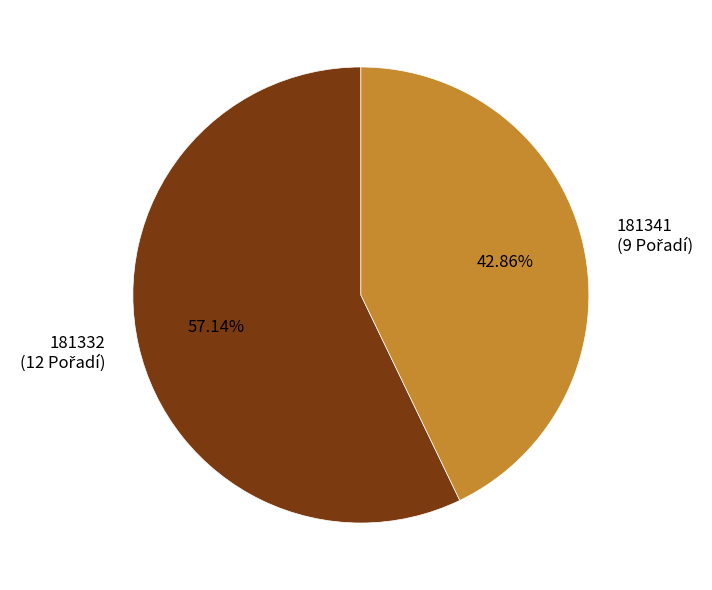

Which has a higher value, 181341 or 181332?

181332